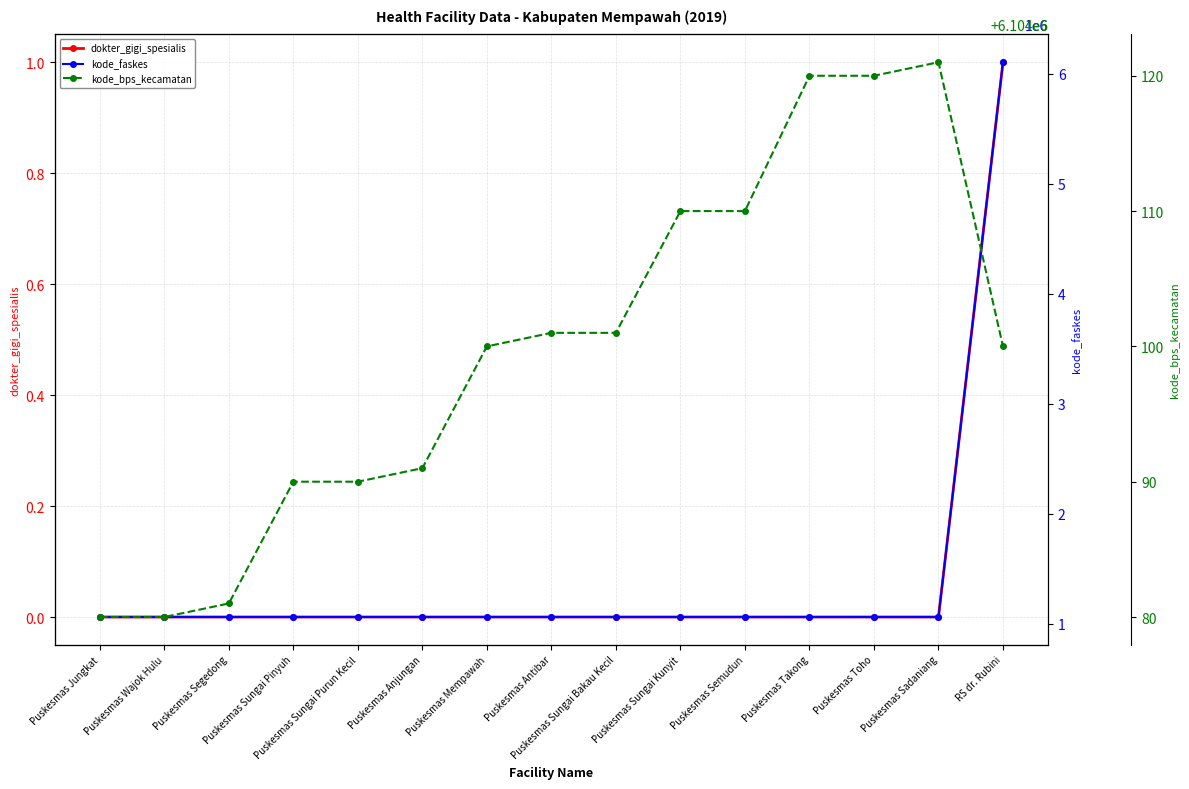

List the labels in order of kode_bps_kecamatan value, largest first.

Puskesmas Sadaniang, Puskesmas Takong, Puskesmas Toho, Puskesmas Sungai Kunyit, Puskesmas Semudun, Puskesmas Antibar, Puskesmas Sungai Bakau Kecil, Puskesmas Mempawah, RS dr. Rubini, Puskesmas Anjungan, Puskesmas Sungai Pinyuh, Puskesmas Sungai Purun Kecil, Puskesmas Segedong, Puskesmas Jungkat, Puskesmas Wajok Hulu